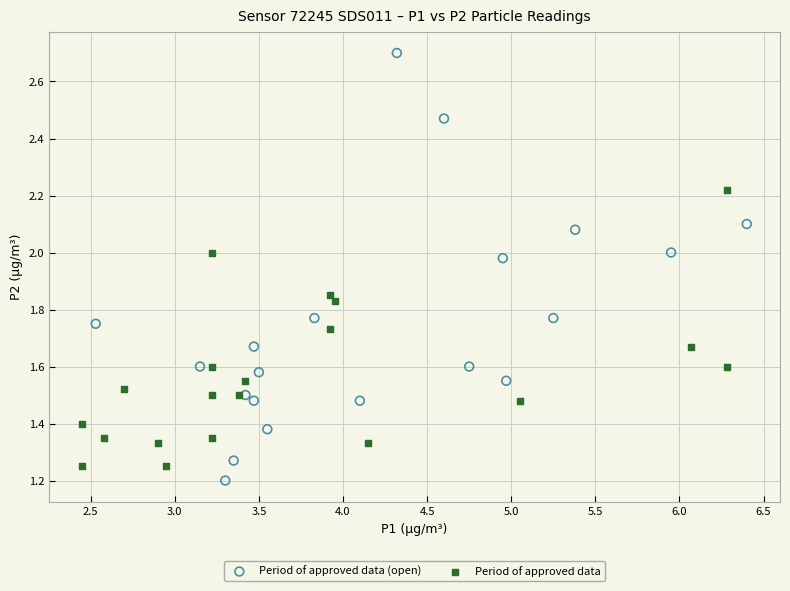

Which series has the widest spread of Y values?

Period of approved data (open)